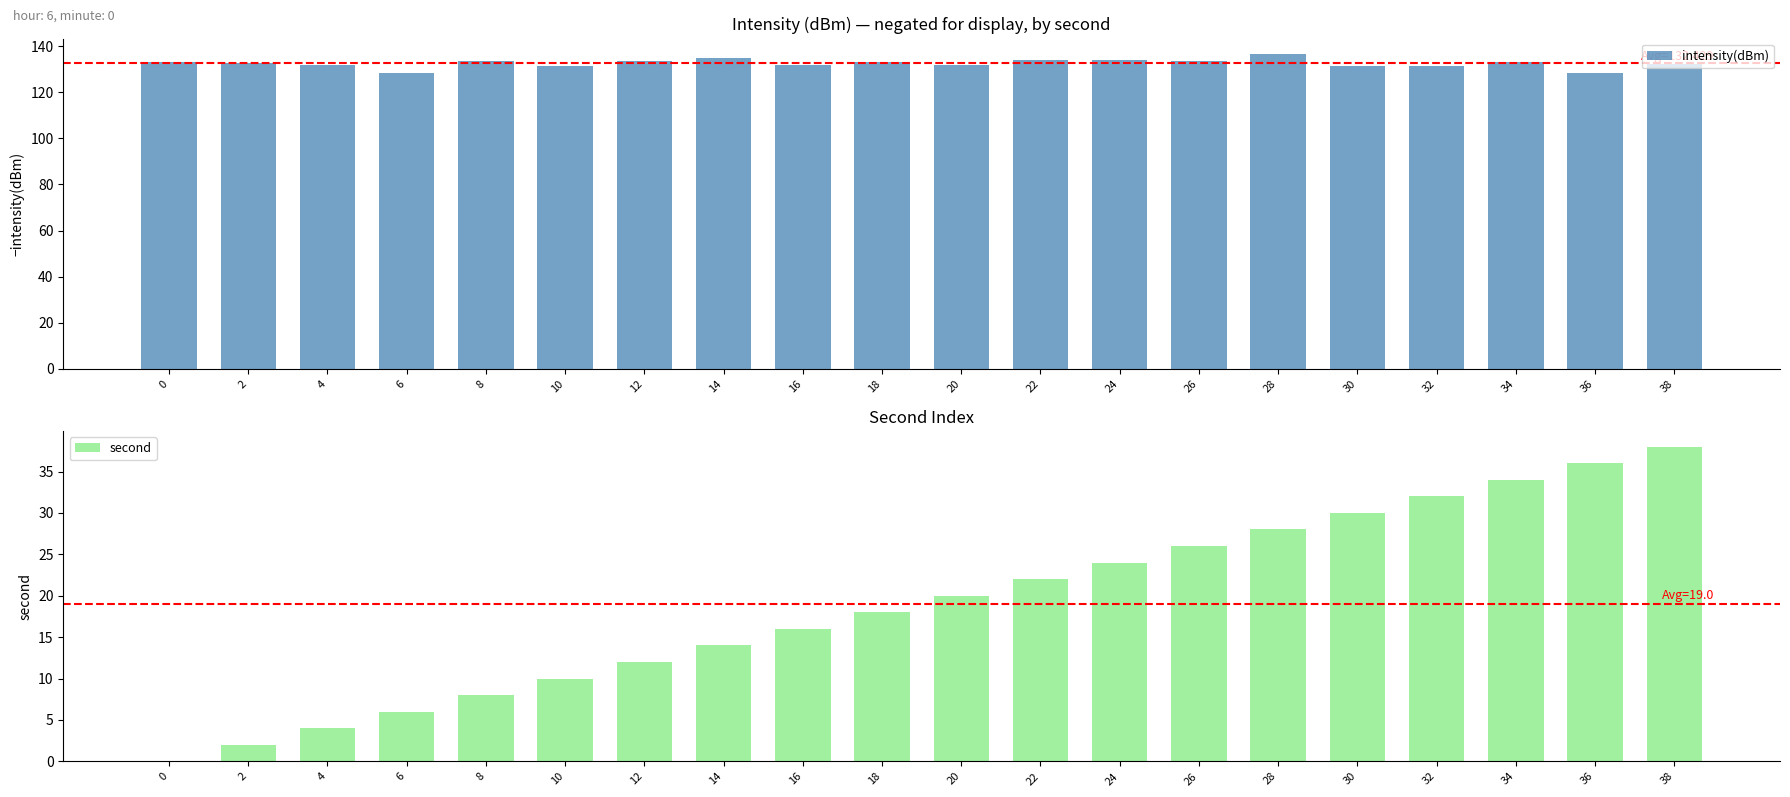

Reading right to left, transcribe all the data shown in this chart.

intensity(dBm): 38=132.0	36=128.2	34=133.2	32=131.5	30=131.3	28=136.4	26=133.3	24=133.8	22=133.8	20=131.7	18=132.9	16=131.9	14=134.8	12=133.4	10=131.3	8=133.5	6=128.3	4=131.6	2=132.5	0=133.3
second: 38=38.0	36=36.0	34=34.0	32=32.0	30=30.0	28=28.0	26=26.0	24=24.0	22=22.0	20=20.0	18=18.0	16=16.0	14=14.0	12=12.0	10=10.0	8=8.0	6=6.0	4=4.0	2=2.0	0=0.0